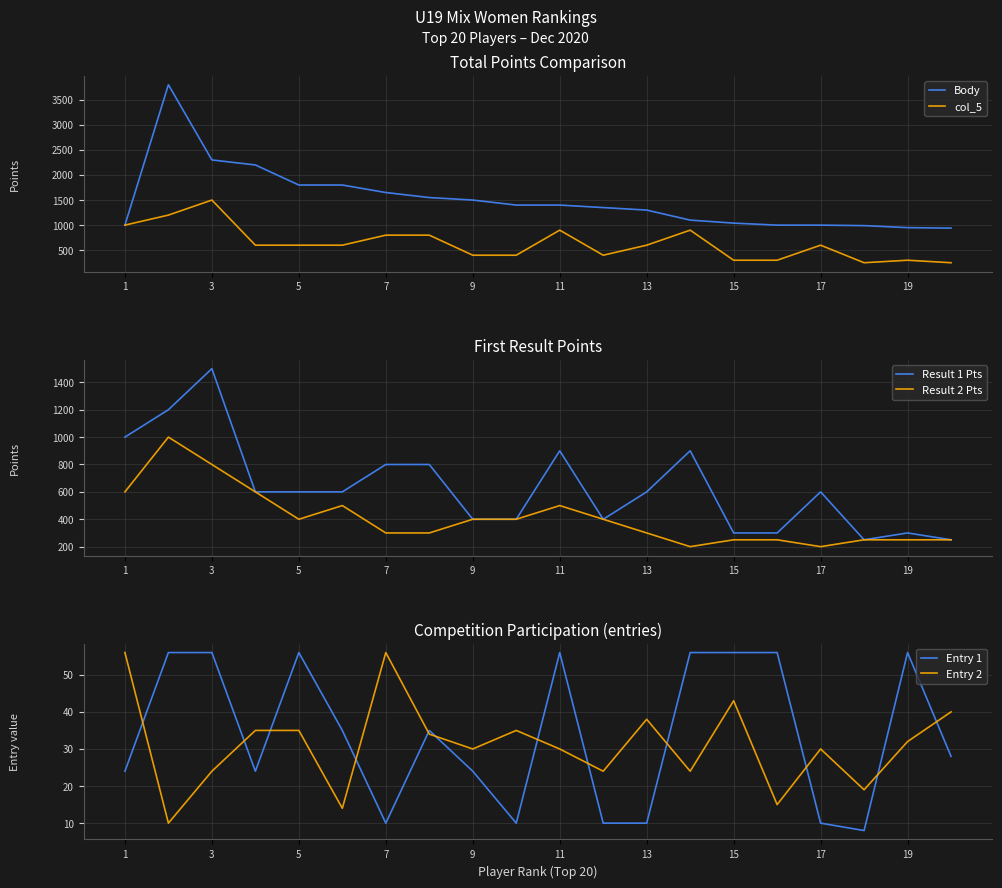

Which series has the largest total across all categories?

Body